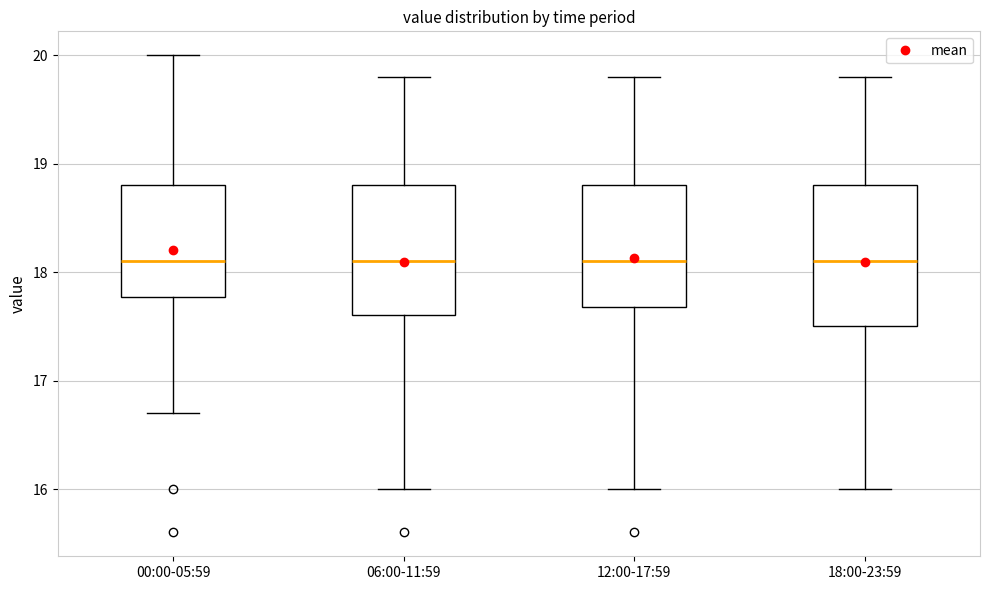

Reading left to right, read every box against the y-axis: the position of its median line, the range the box covers, and the ends of its whiskers. The values are not printed on the chart, so give them approximately, as read against the axis.

00:00-05:59: median 18.1, box 17.8 to 18.8, whiskers 16.7 to 20.0
06:00-11:59: median 18.1, box 17.6 to 18.8, whiskers 16.0 to 19.8
12:00-17:59: median 18.1, box 17.7 to 18.8, whiskers 16.0 to 19.8
18:00-23:59: median 18.1, box 17.5 to 18.8, whiskers 16.0 to 19.8